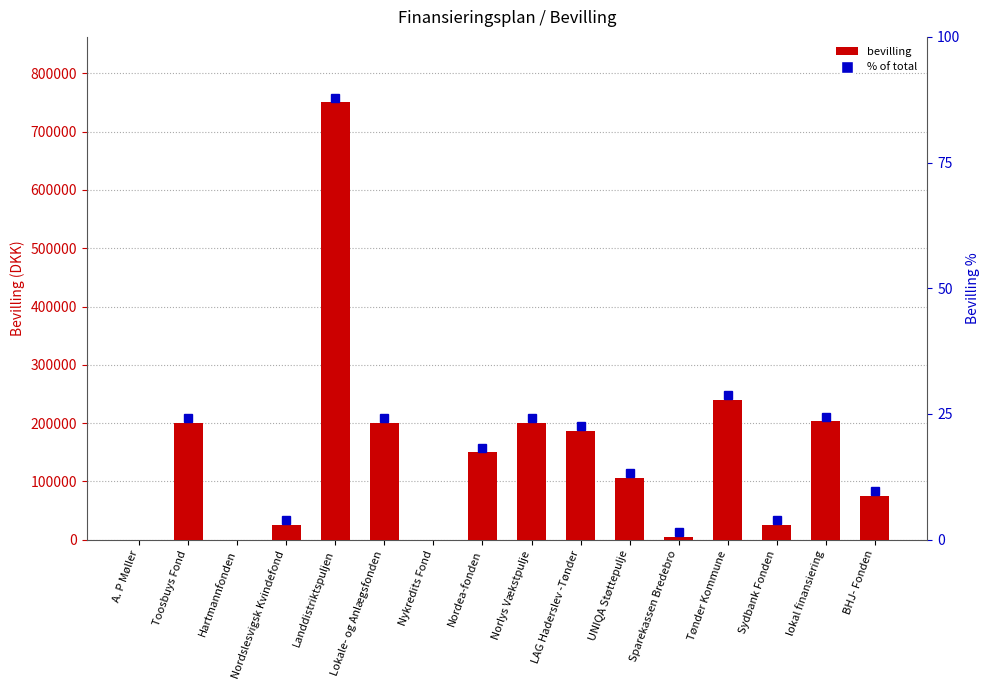

List the labels in order of value, largest first.

Landdistriktspuljen, Tønder Kommune, lokal finansiering, Toosbuys Fond, Lokale- og Anlægsfonden, Norlys Vækstpulje, LAG Haderslev -Tønder, Nordea-fonden, UNIQA Støttepulje, BHJ- Fonden, Nordslesvigsk Kvindefond, Sydbank Fonden, Sparekassen Bredebro, A. P Møller, Hartmannfonden, Nykredits Fond